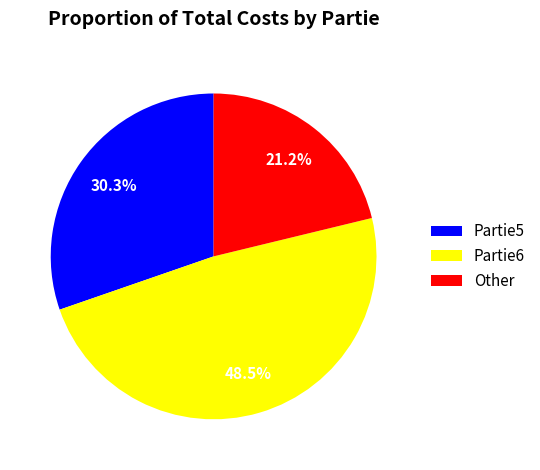

To the nearest percent, what is the average slice percentage?

33%